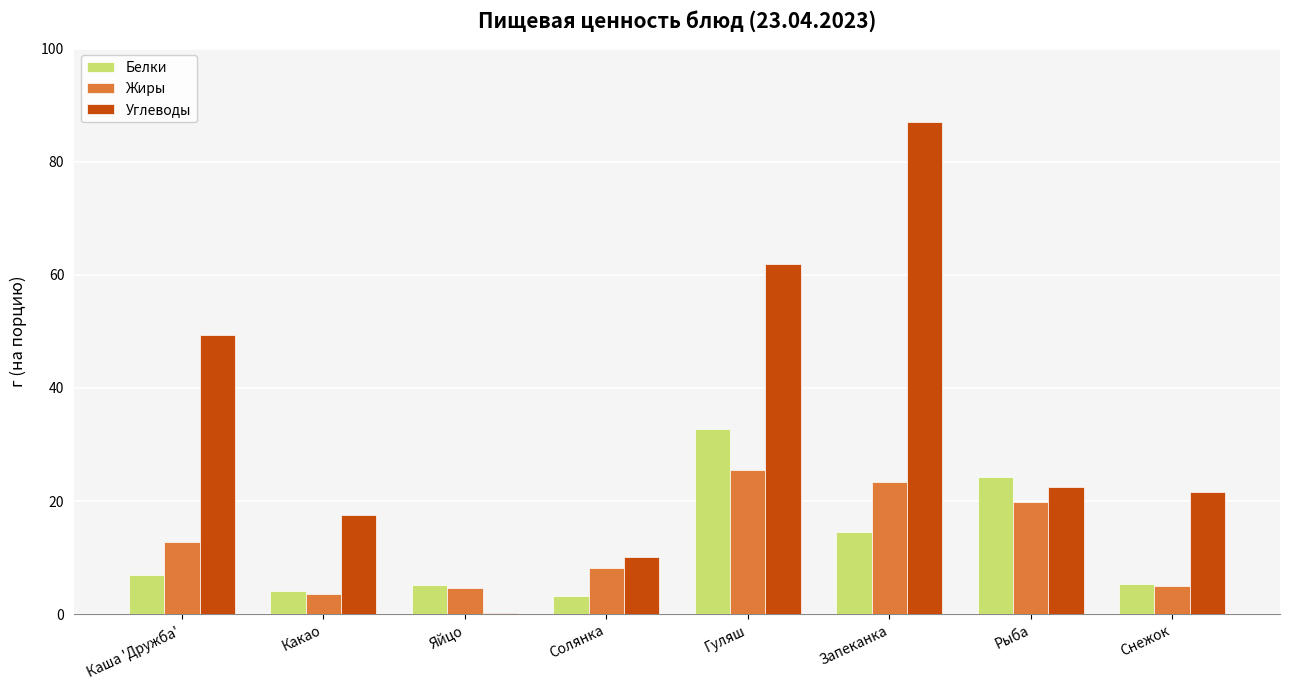

The value of Белки at Снежок is 5.4. True or false?

True